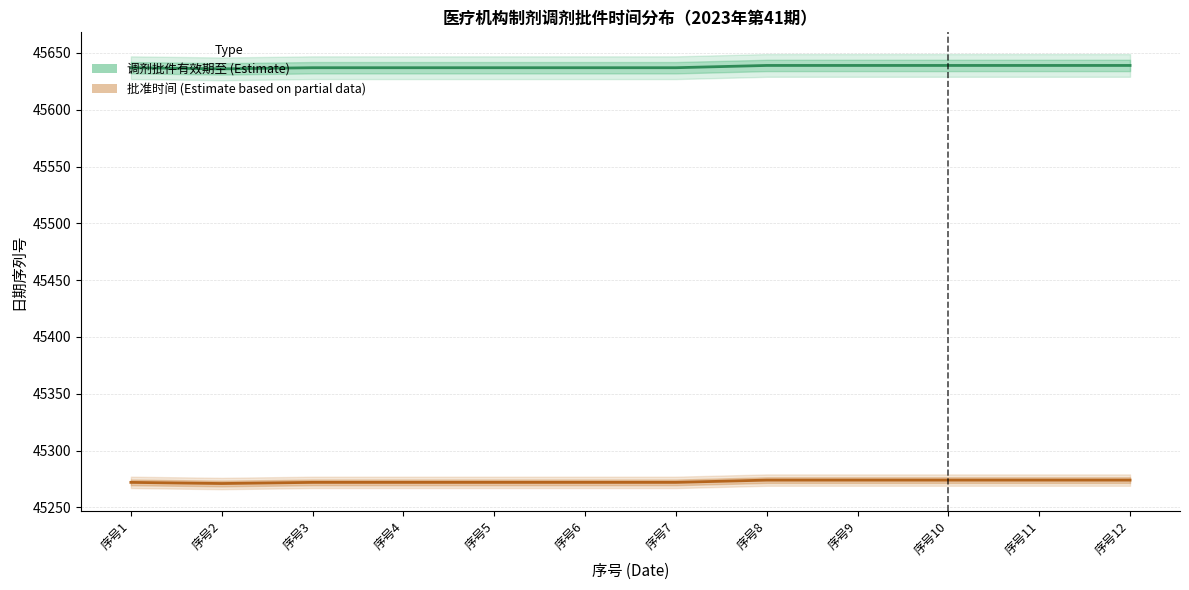

At which label does 批准时间 first exceed 45272?

序号8